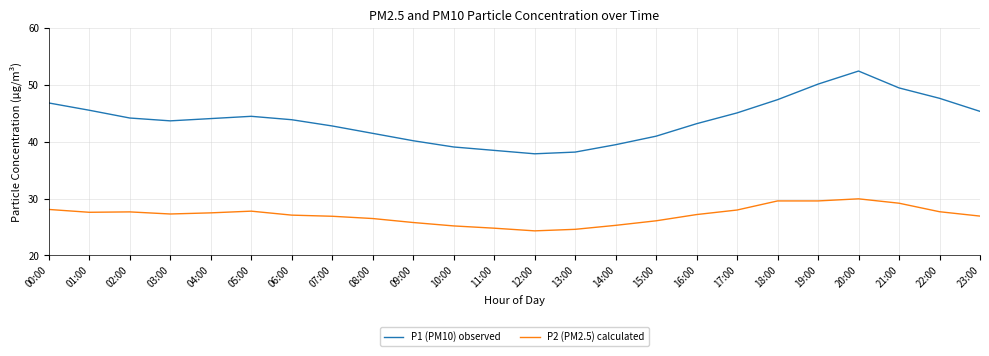

What is the sum of all P2 (PM2.5) calculated values?

650.8